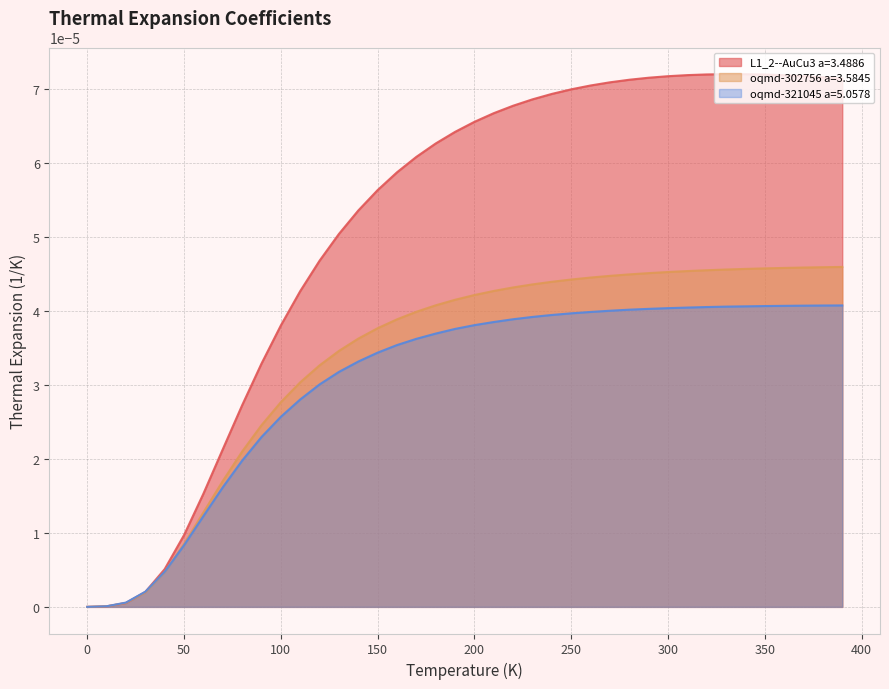

What are all the series names shown in the legend?

L1_2--AuCu3 a=3.4886, oqmd-302756 a=3.5845, oqmd-321045 a=5.0578